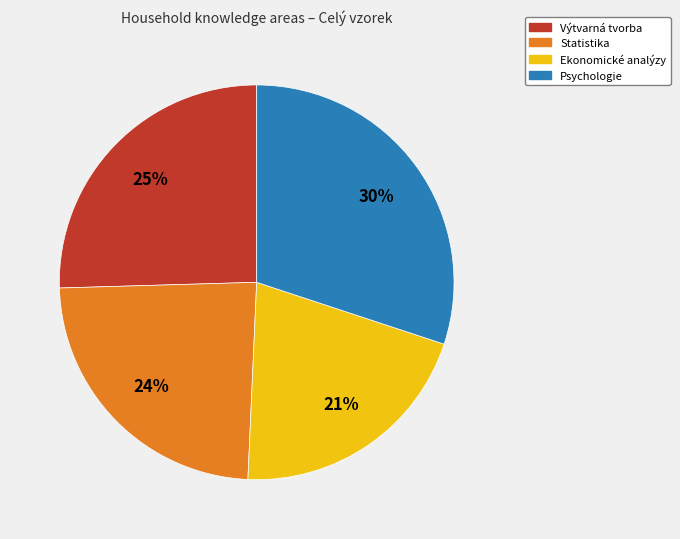

What percentage is the Statistika slice, to the nearest percent?

24%